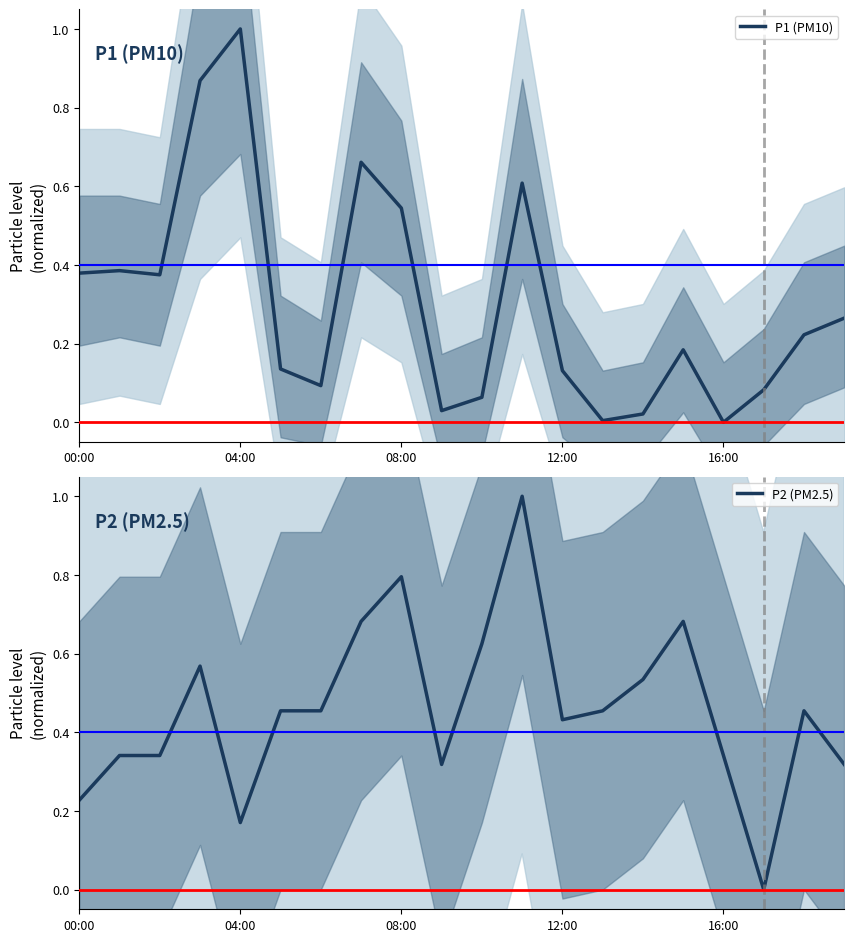

How many interior local valleys does the P2 (PM2.5) series have?

4